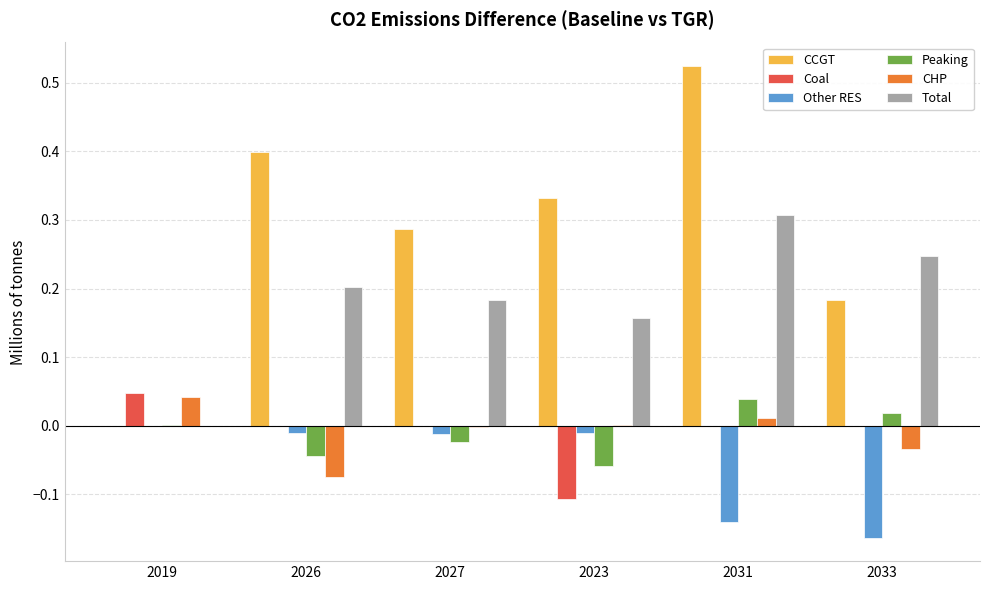

How many categories are shown in the chart?

6